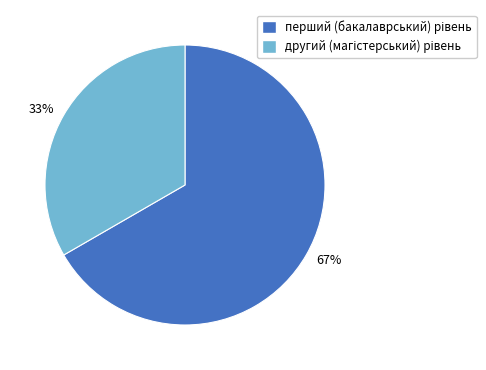

Count the number of slices in the pie.

2